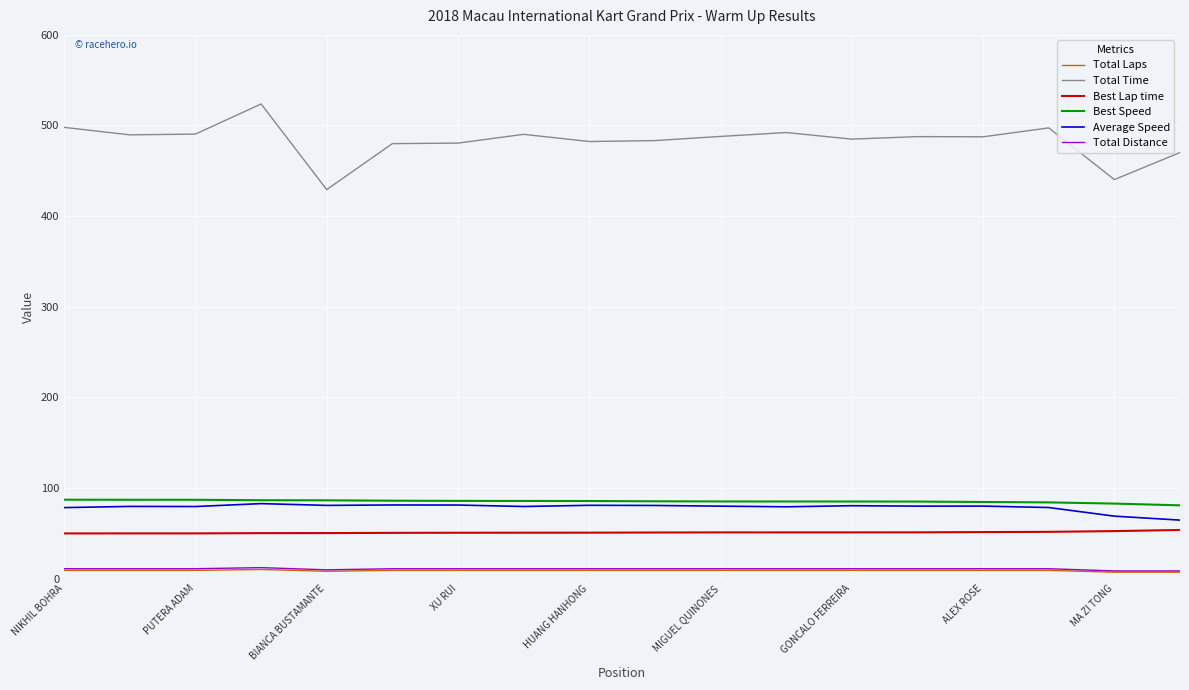

True or false: Best Lap time and Total Distance cross at least once.

False